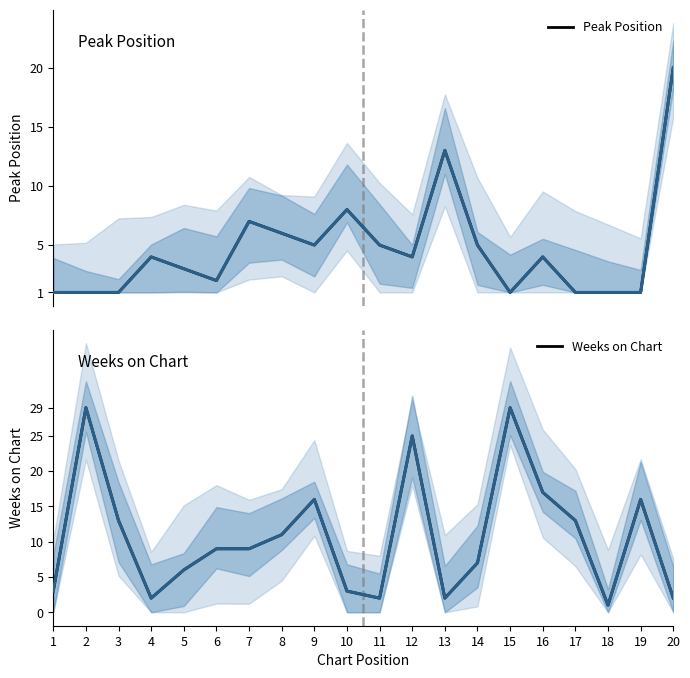

Which series has the largest range (max minus min)?

Weeks on Chart